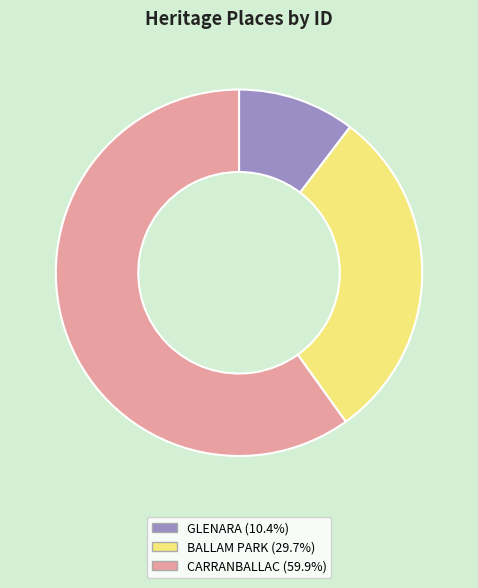

How many segments does this pie chart have?

3